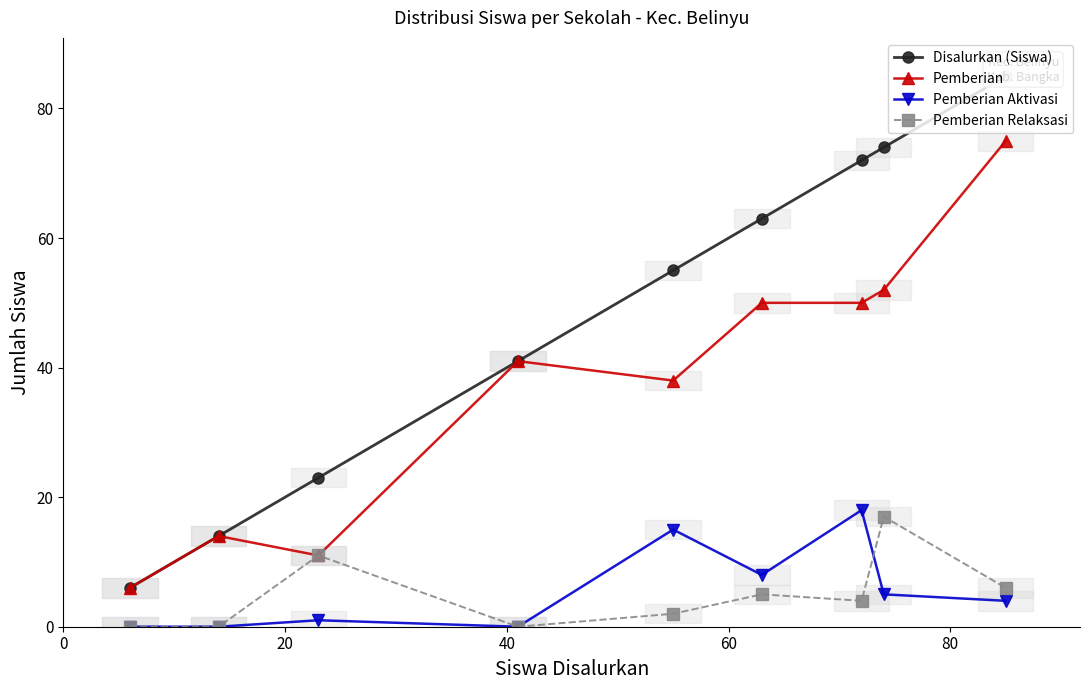

List the series in order of their peak value, highest first.

Disalurkan (Siswa), Pemberian, Pemberian Aktivasi, Pemberian Relaksasi